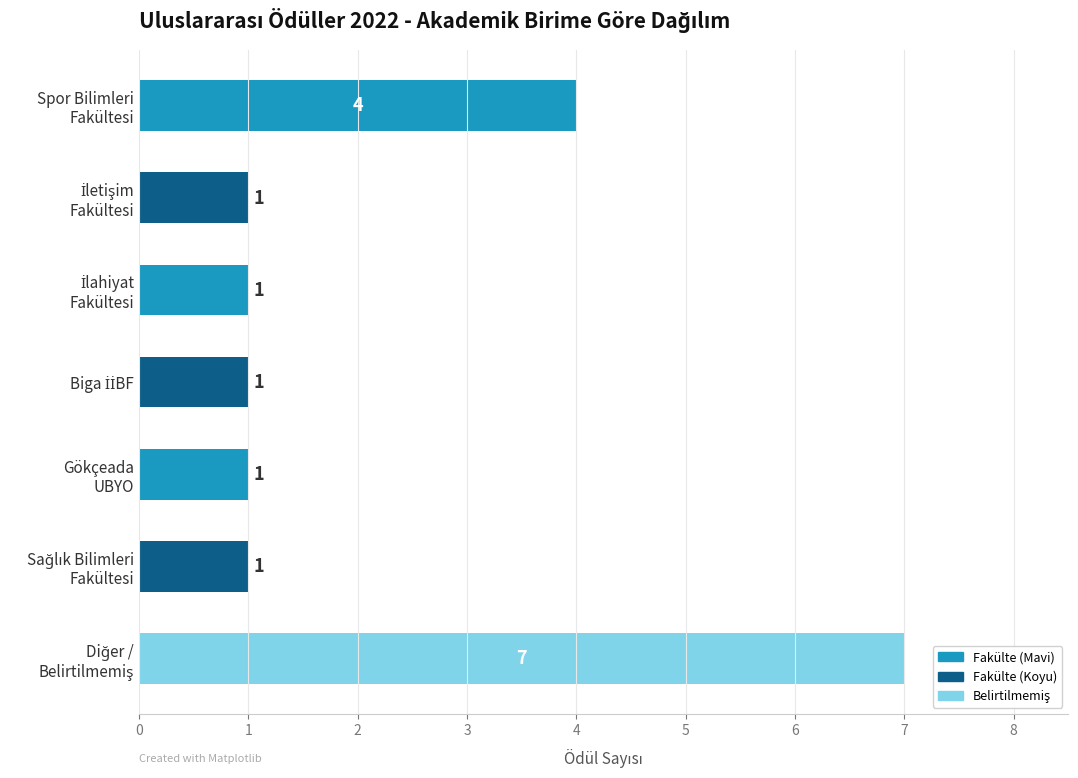

How many values are between 1 and 4?

6